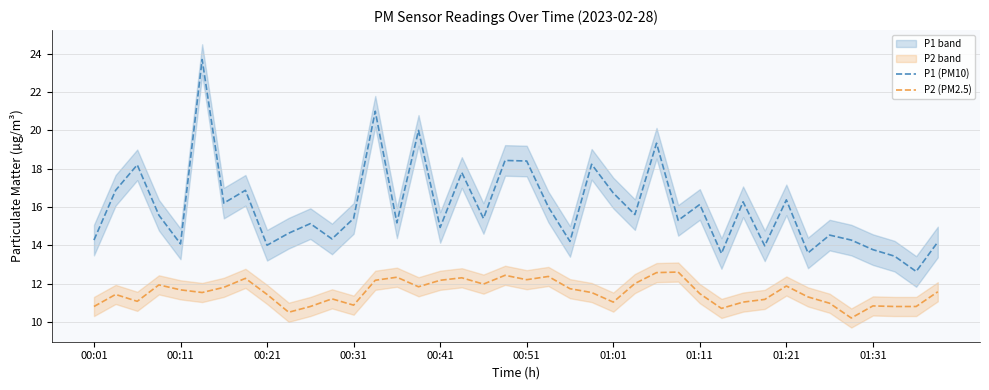

True or false: P1 (PM10) and P2 (PM2.5) intersect in this chart.

False